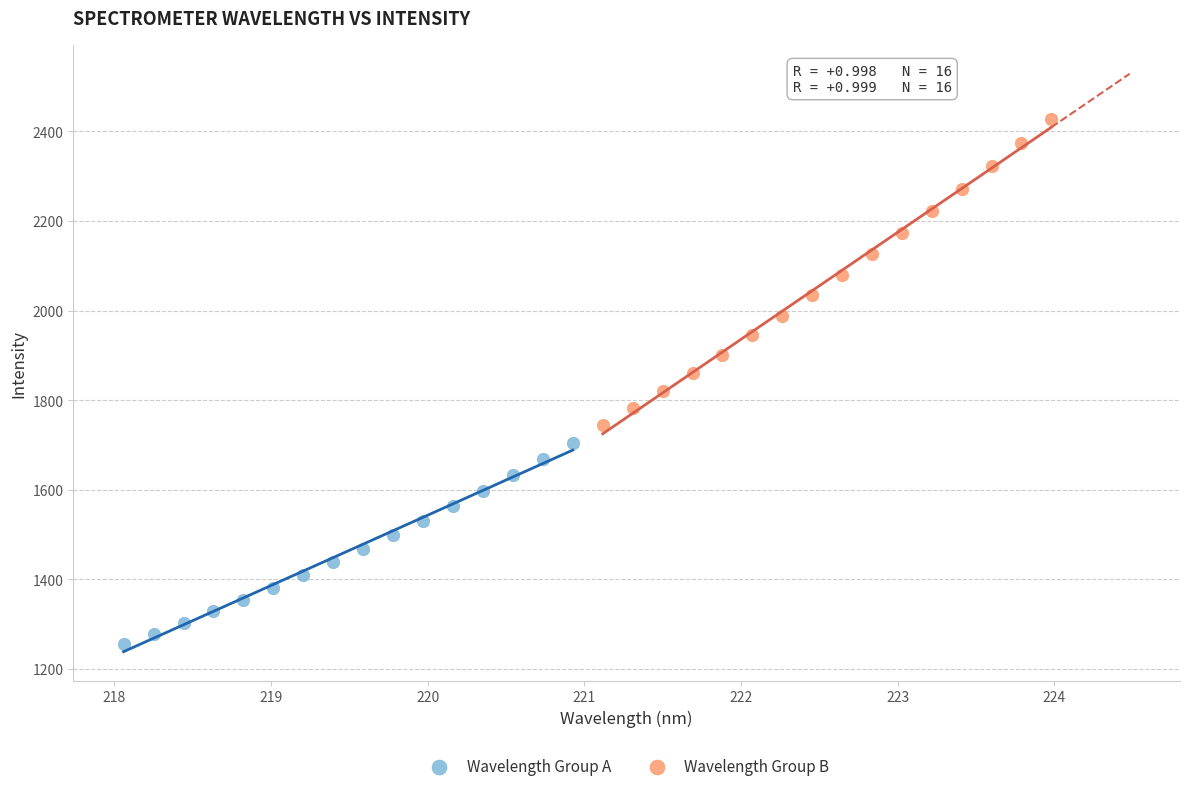

What are all the series names shown in the legend?

Wavelength Group A, Wavelength Group B